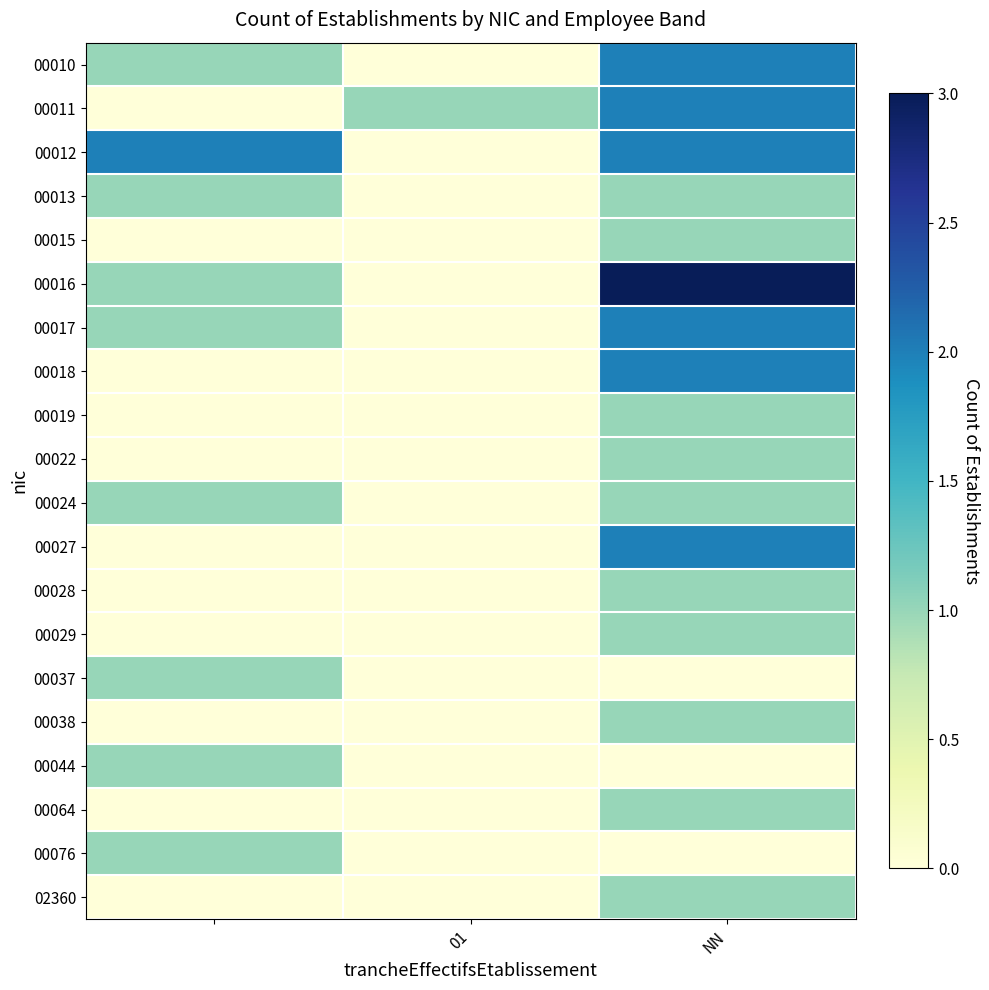

Reading left to right, what are all the values shown in this chart?

00010: 1	0	2
00011: 0	1	2
00012: 2	0	2
00013: 1	0	1
00015: 0	0	1
00016: 1	0	3
00017: 1	0	2
00018: 0	0	2
00019: 0	0	1
00022: 0	0	1
00024: 1	0	1
00027: 0	0	2
00028: 0	0	1
00029: 0	0	1
00037: 1	0	0
00038: 0	0	1
00044: 1	0	0
00064: 0	0	1
00076: 1	0	0
02360: 0	0	1